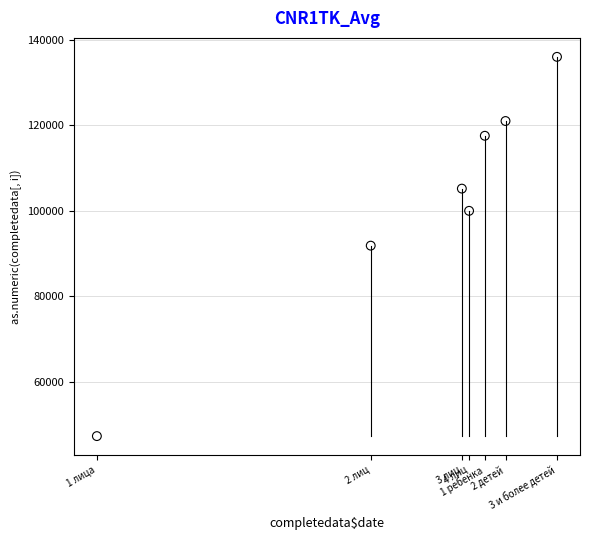

What is the average X value?

131231.0